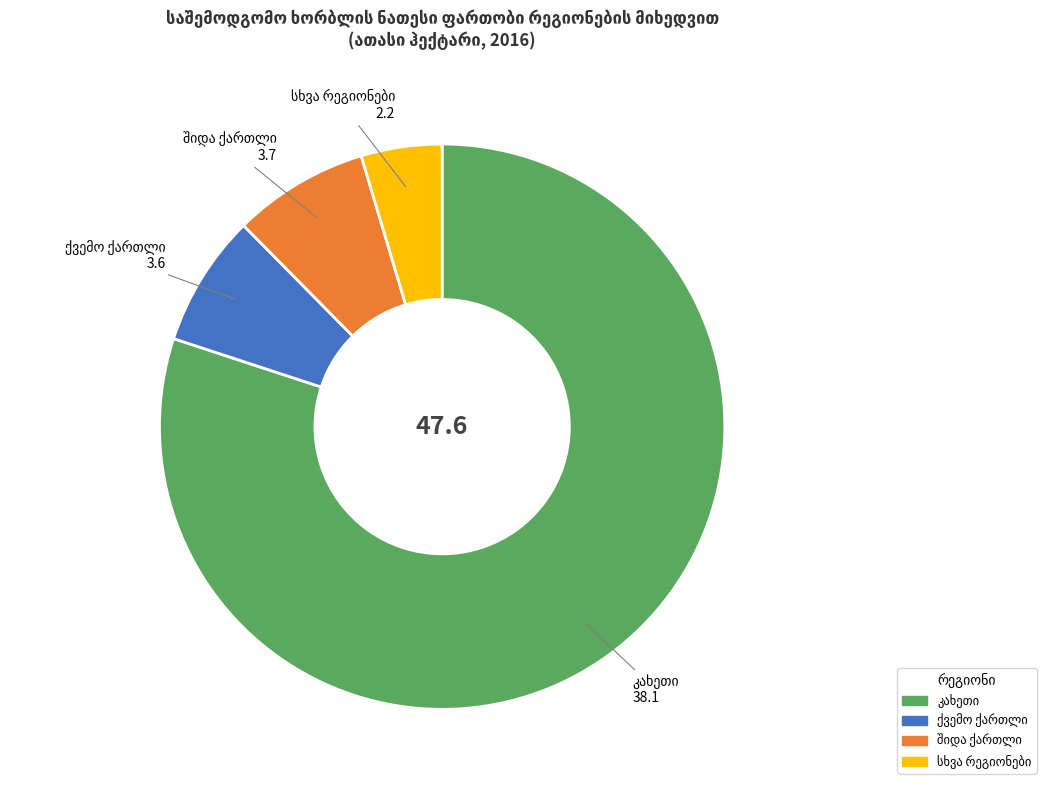

Is there a majority slice in this chart?

Yes